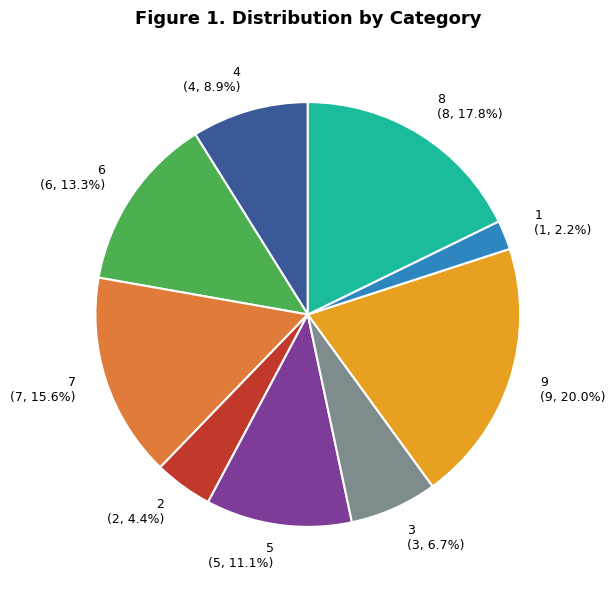

Does any single category account for the majority?

No